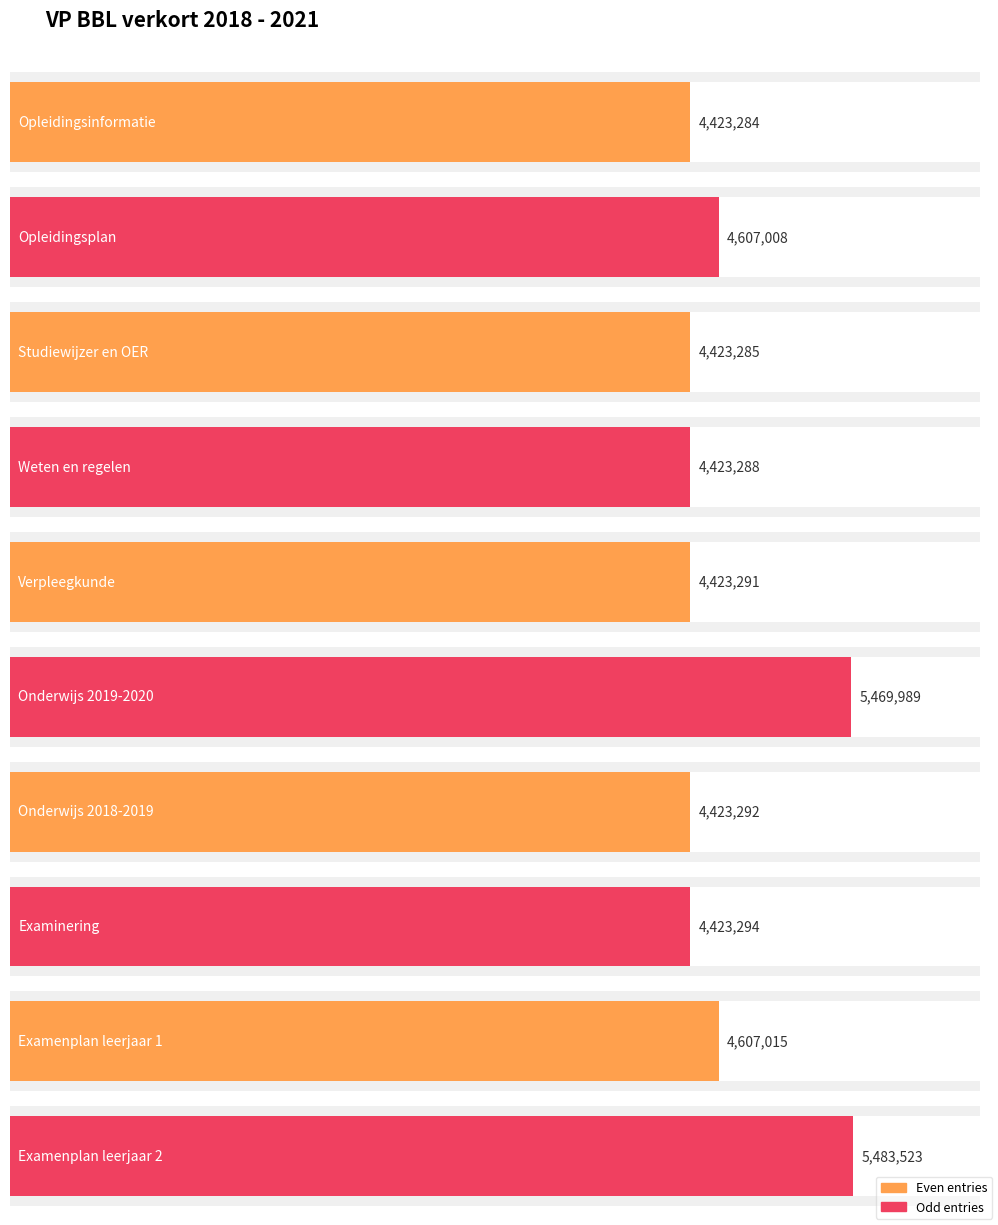

List the labels in order of value, smallest first.

Opleidingsinformatie, Studiewijzer en OER, Weten en regelen, Verpleegkunde, Onderwijs 2018-2019, Examinering, Opleidingsplan, Examenplan leerjaar 1, Onderwijs 2019-2020, Examenplan leerjaar 2